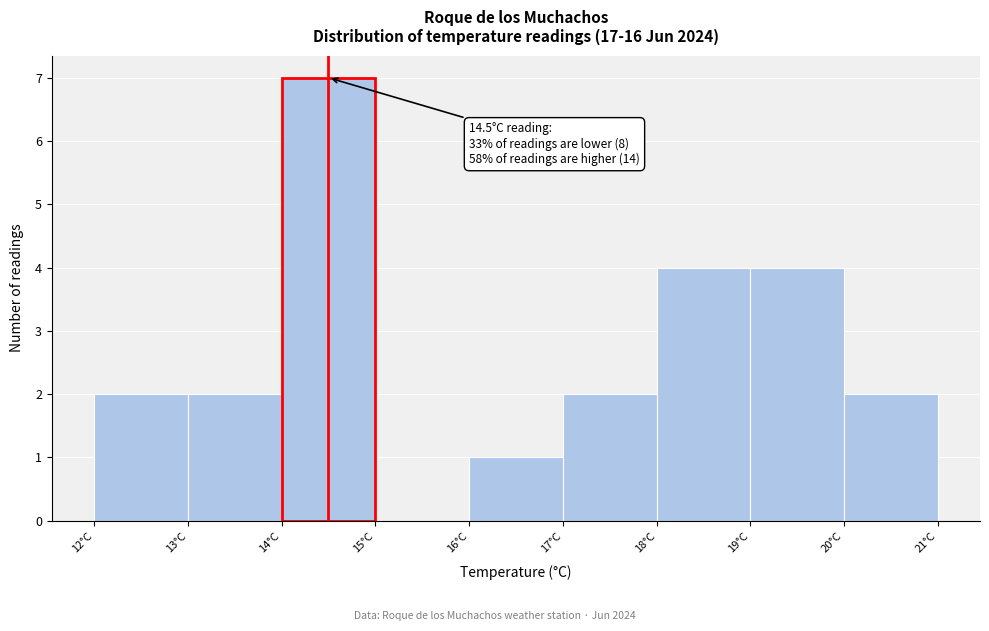

Which range on the x-axis has the tallest bar?

14 to 15